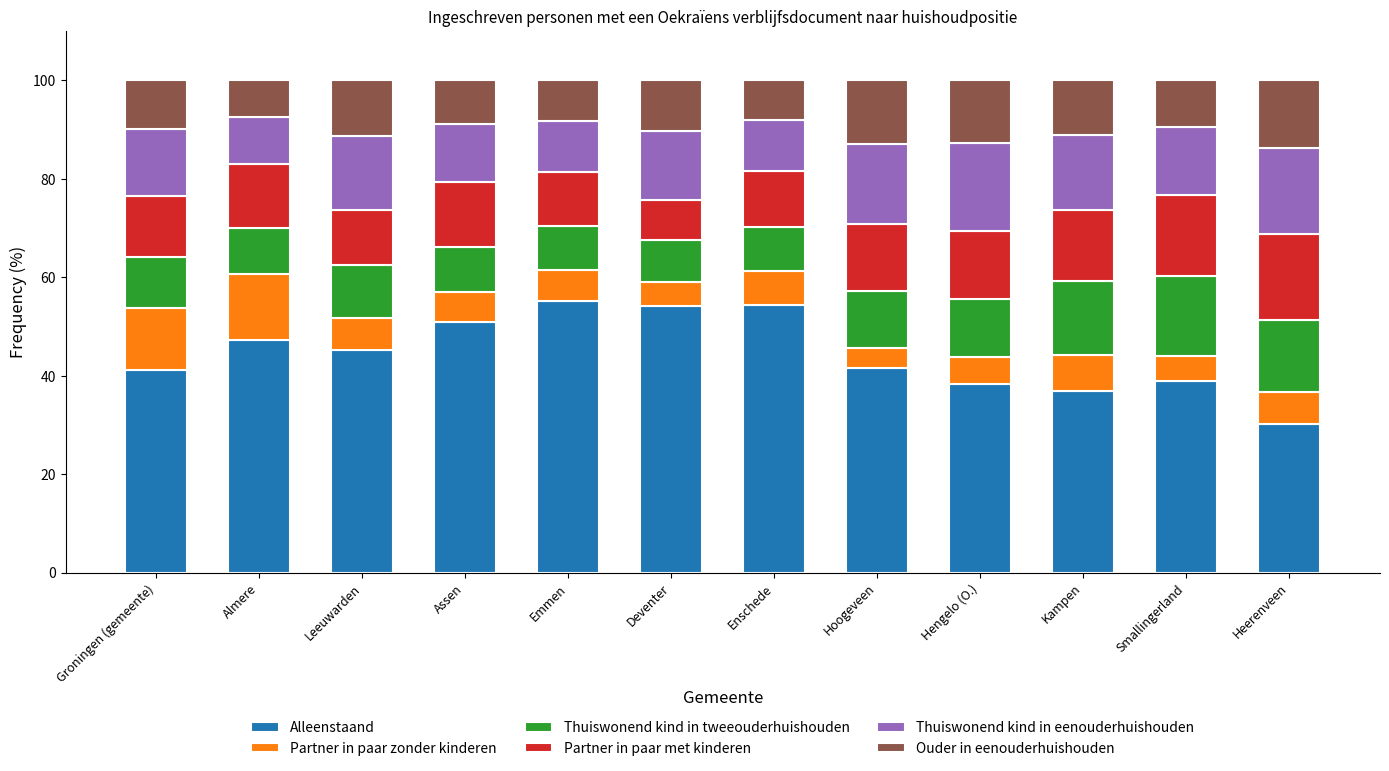

What is the sum of all Alleenstaand values?

534.0